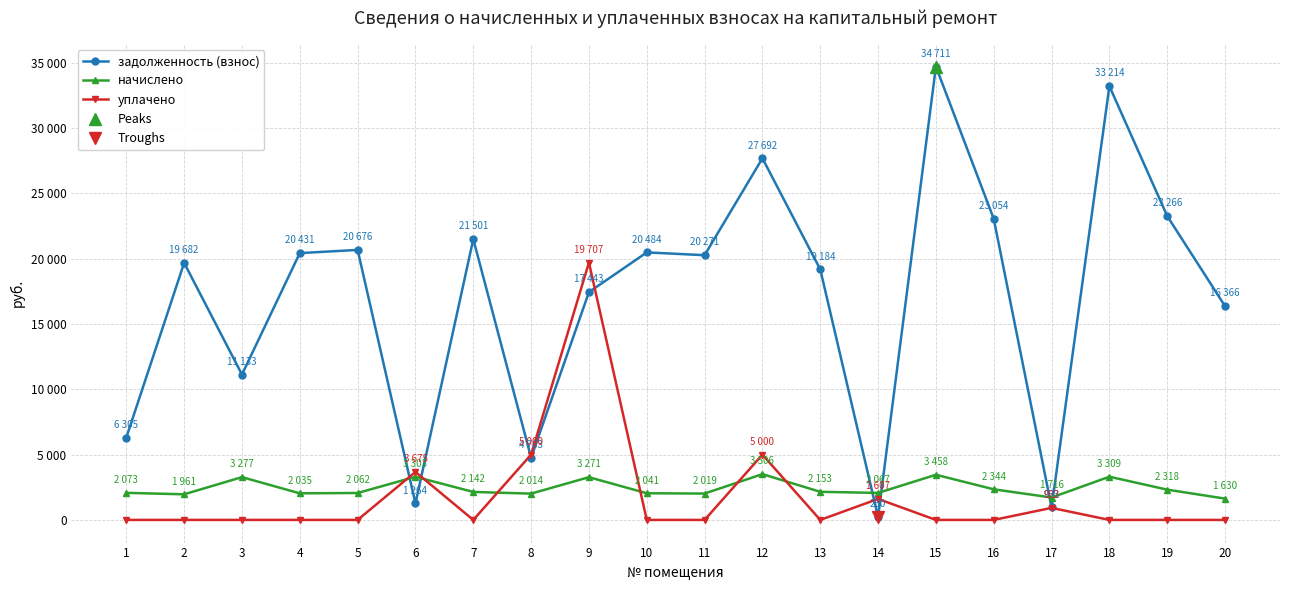

What is the average value of the начислено series?

2434.9